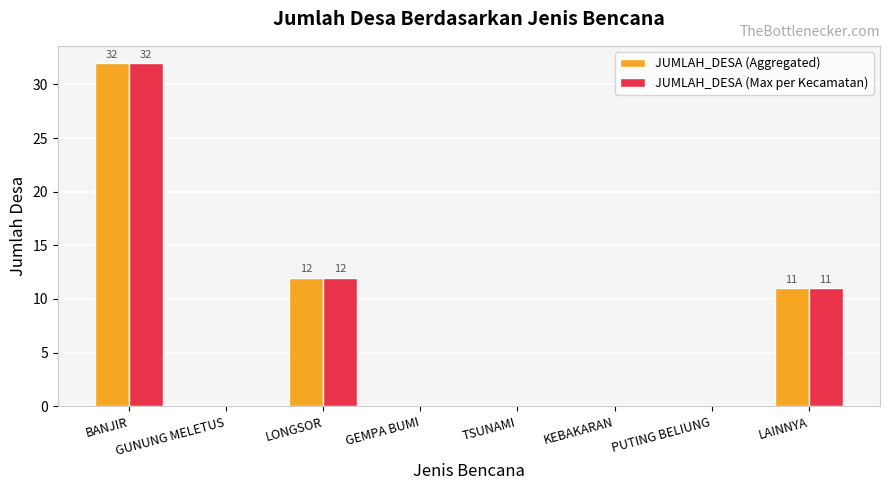

Where is JUMLAH_DESA (Aggregated) nearest to the value 16?

LONGSOR